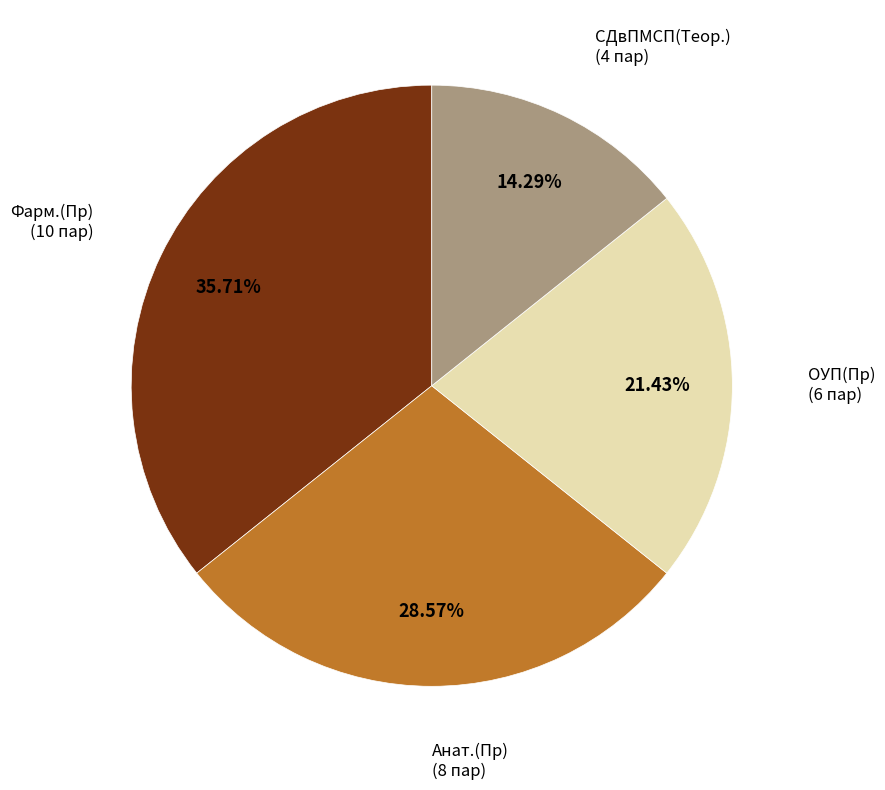

To the nearest percent, what portion does Фарм.(Пр) represent?

36%